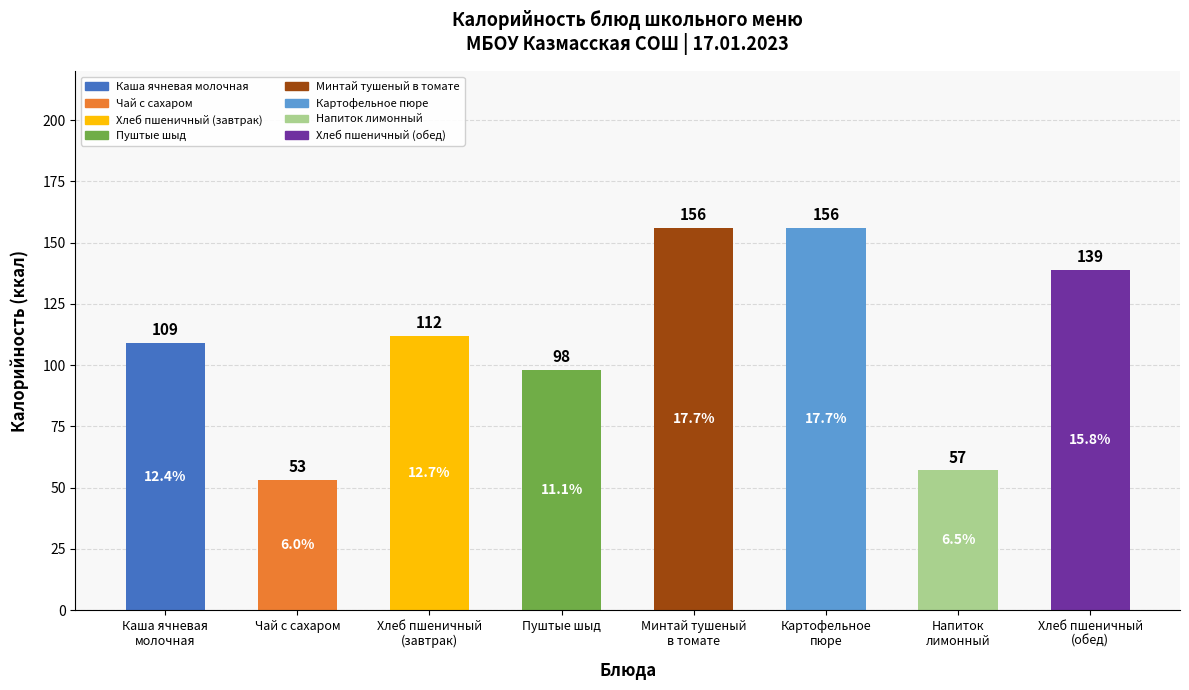

What is the sum of all values?

880